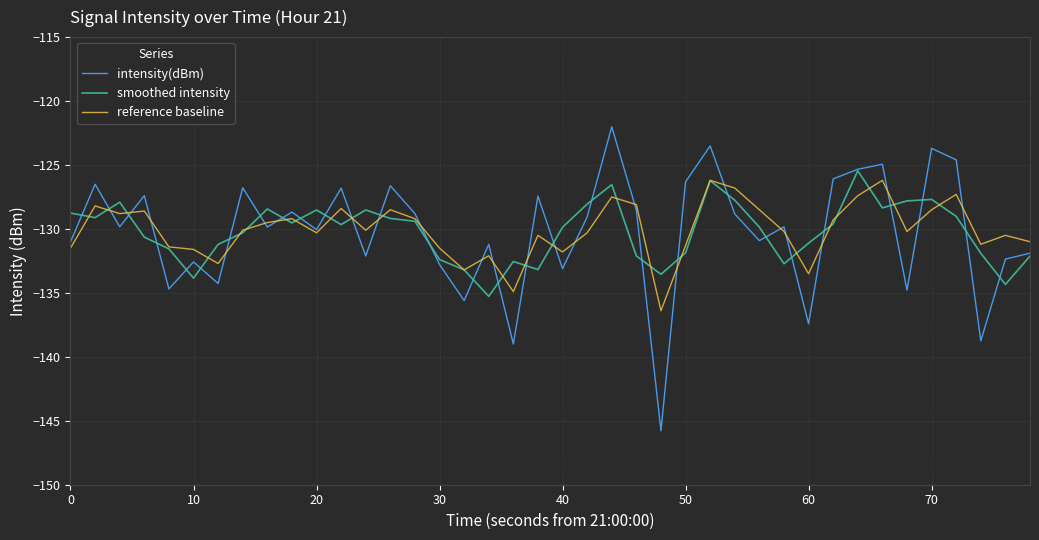

What are all the series names shown in the legend?

intensity(dBm), smoothed intensity, reference baseline